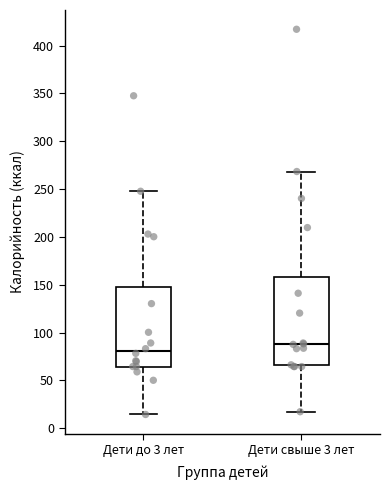

Reading left to right, transcribe this box plot: for each box, give where its median line is, the range the box spans, and where its two whiskers end, as read against the y-axis. The values are not printed on the chart, so give them approximately, as read against the axis.

Дети до 3 лет: median 80, box 65 to 150, whiskers 15 to 250
Дети свыше 3 лет: median 90, box 65 to 160, whiskers 15 to 270